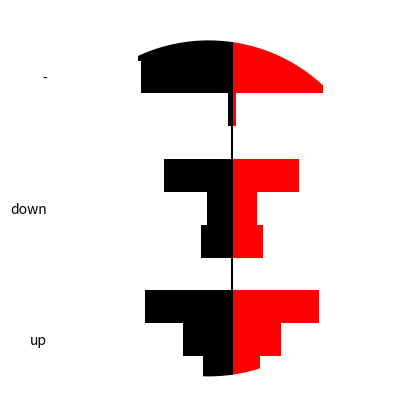

The value of Average Peak Position (right) at up is 12.6. True or false?

True